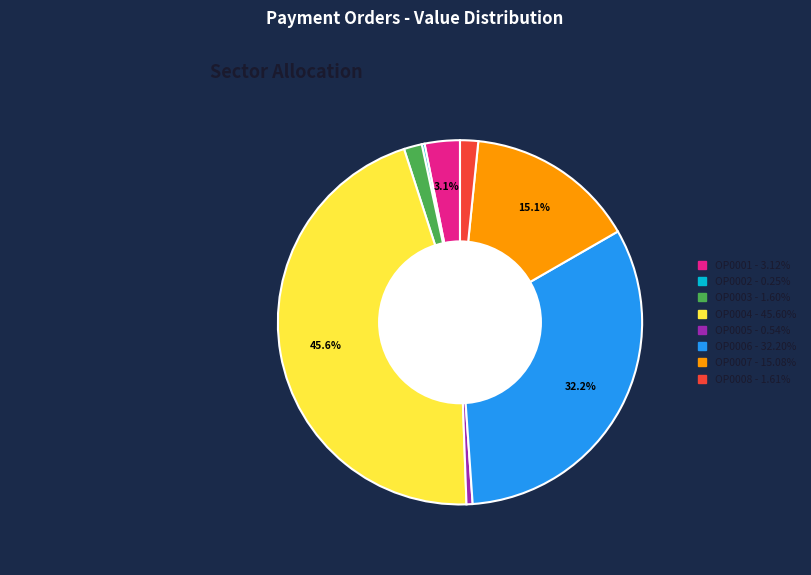

To the nearest percent, what is the average slice percentage?

12%